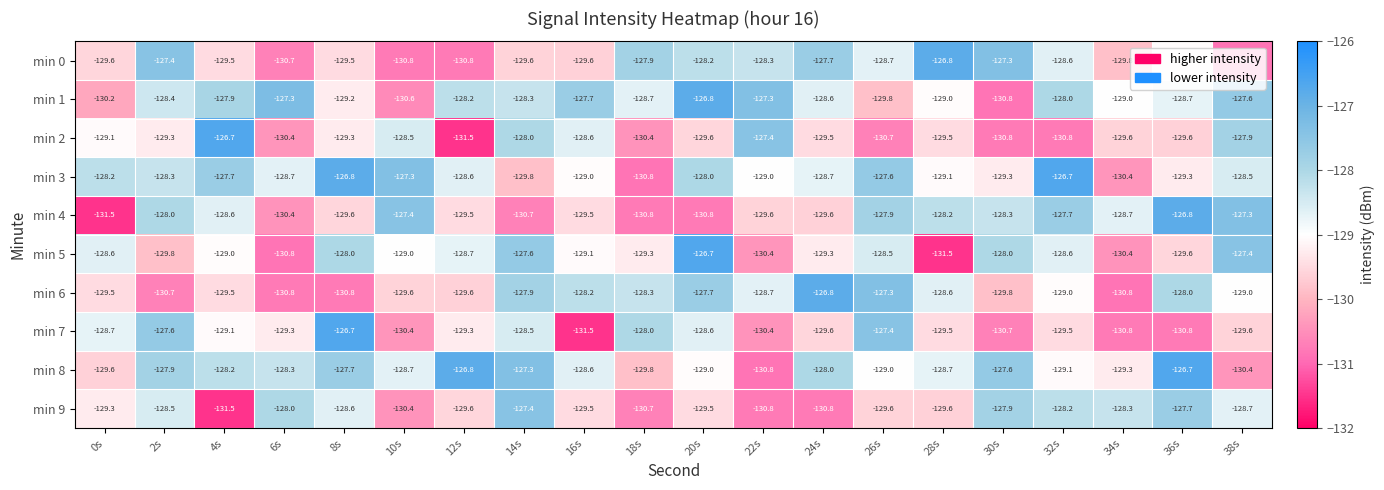

The min 3 series shows -126.8 at 8s. True or false?

True